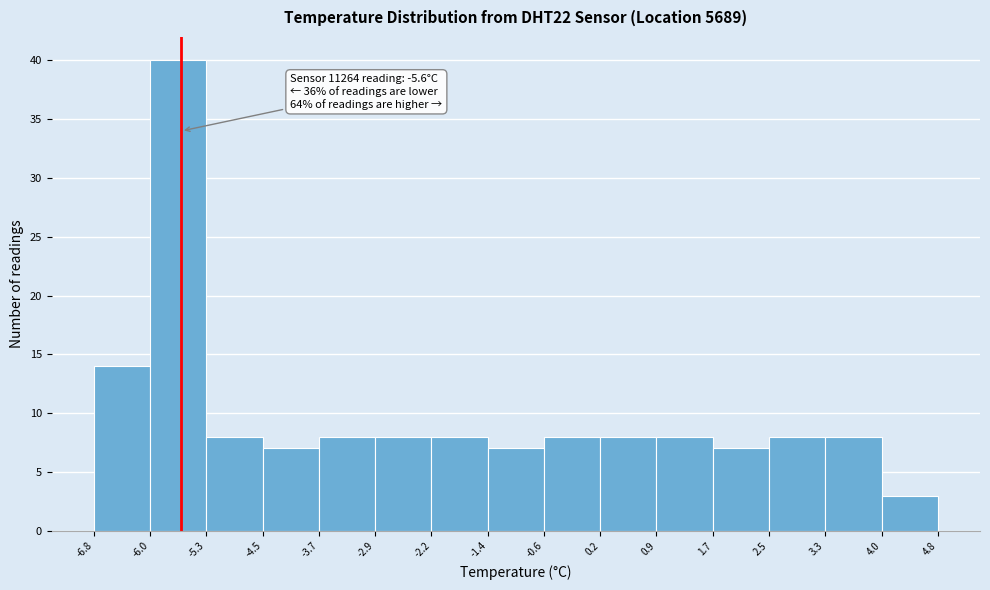

Which range on the x-axis has the tallest bar?

-6.0 to -5.3